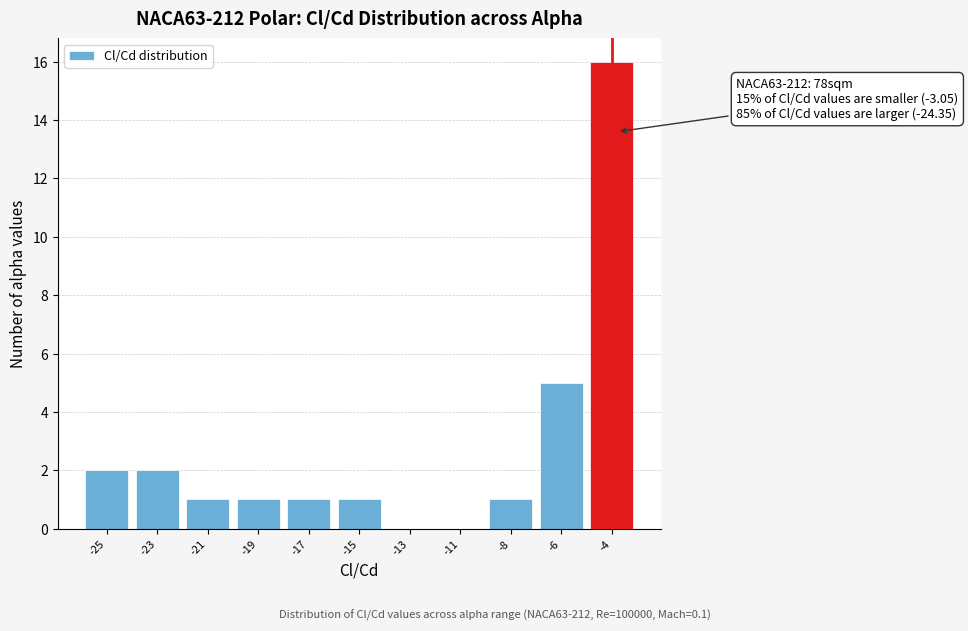

Reading left to right, extract all data points from this chart.

-25=2	-23=2	-21=1	-19=1	-17=1	-15=1	-13=0	-11=0	-8=1	-6=5	-4=16